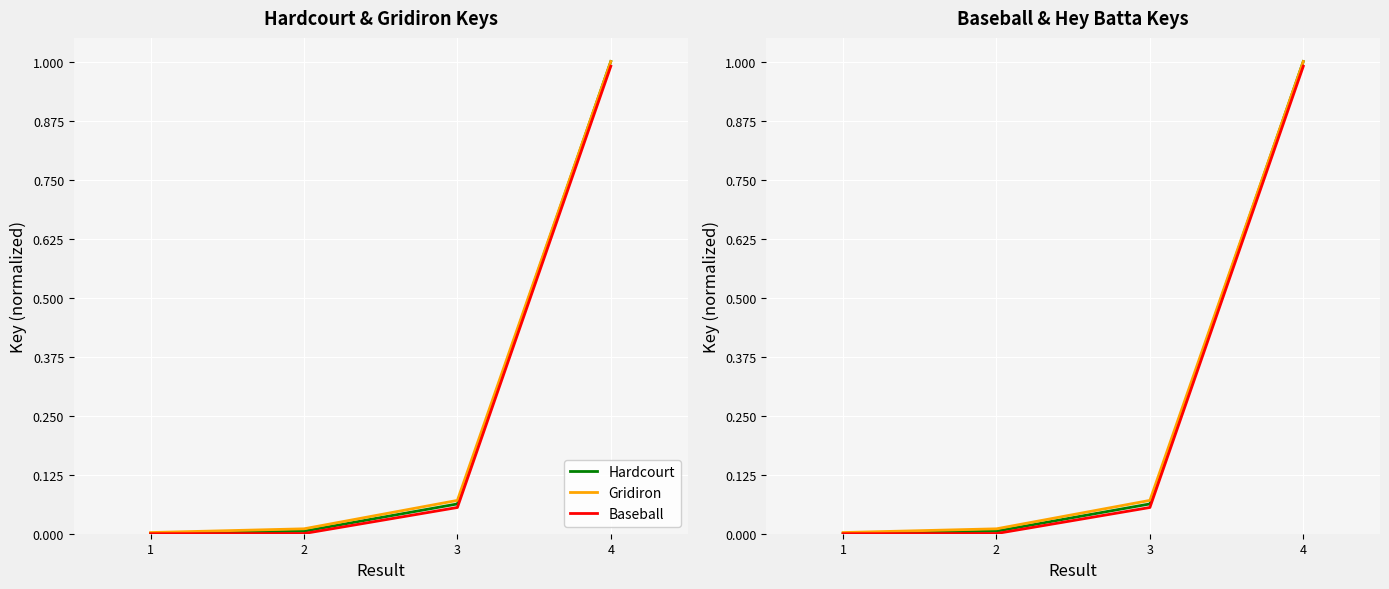

True or false: Baseball has a value of 1.0 at 4.

True